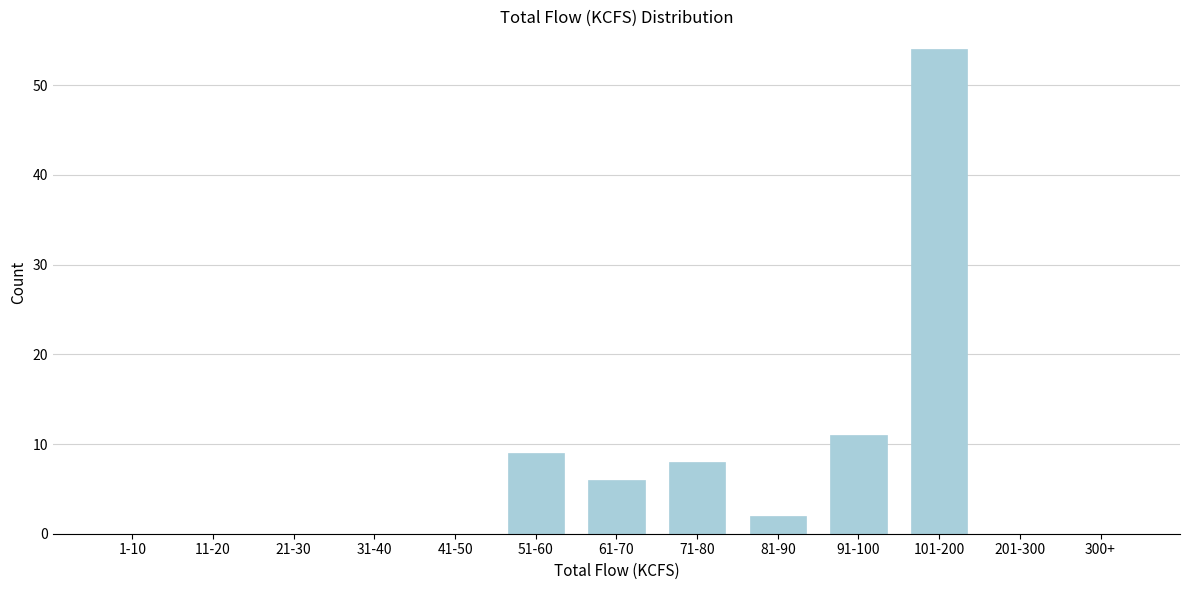

Reading left to right, what are all the values shown in this chart?

1-10=0	11-20=0	21-30=0	31-40=0	41-50=0	51-60=9	61-70=6	71-80=8	81-90=2	91-100=11	101-200=54	201-300=0	300+=0